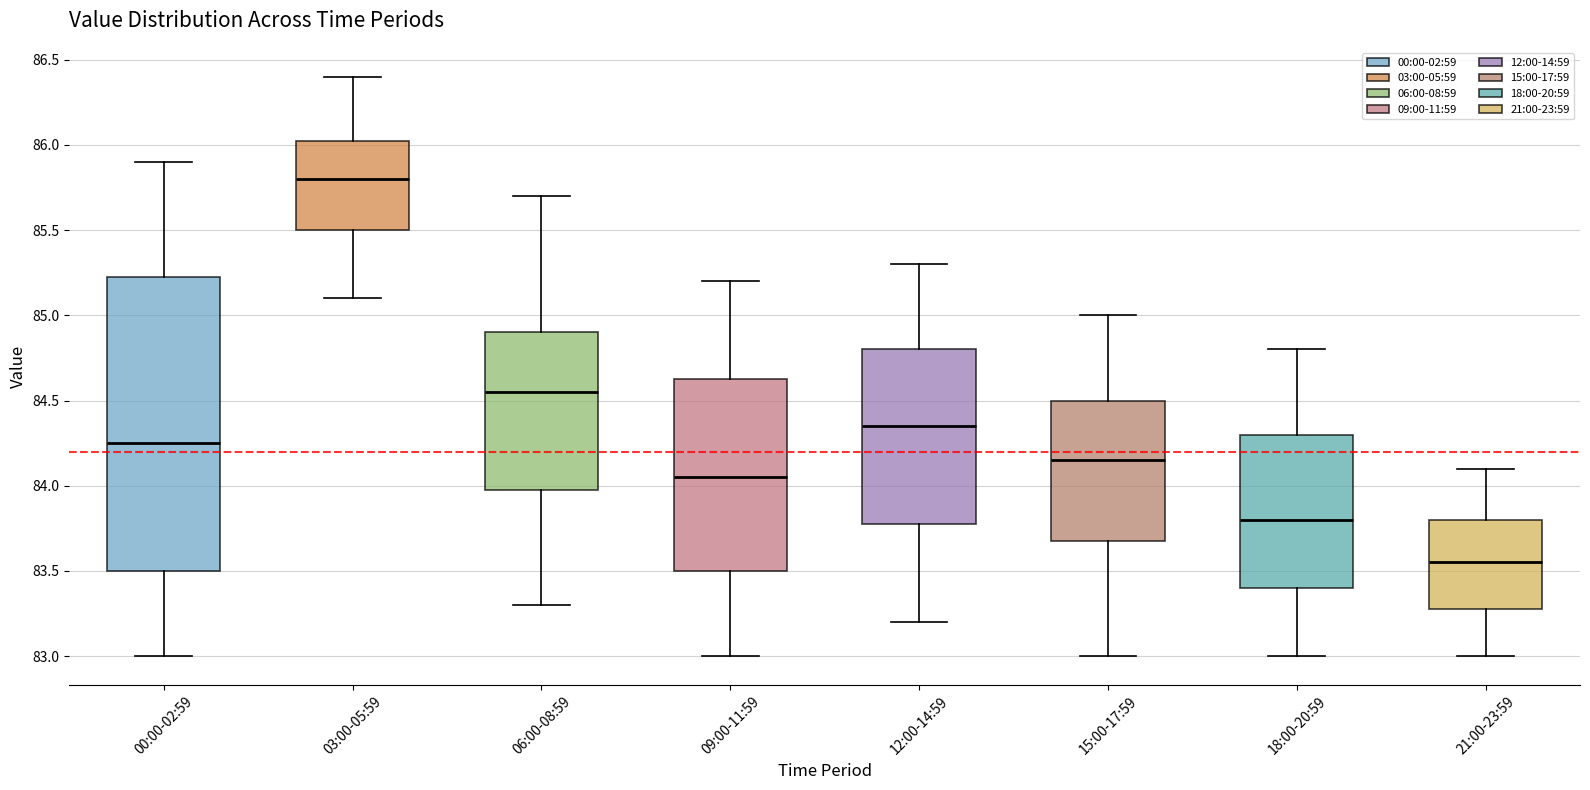

Which box has the lowest median line?

21:00-23:59